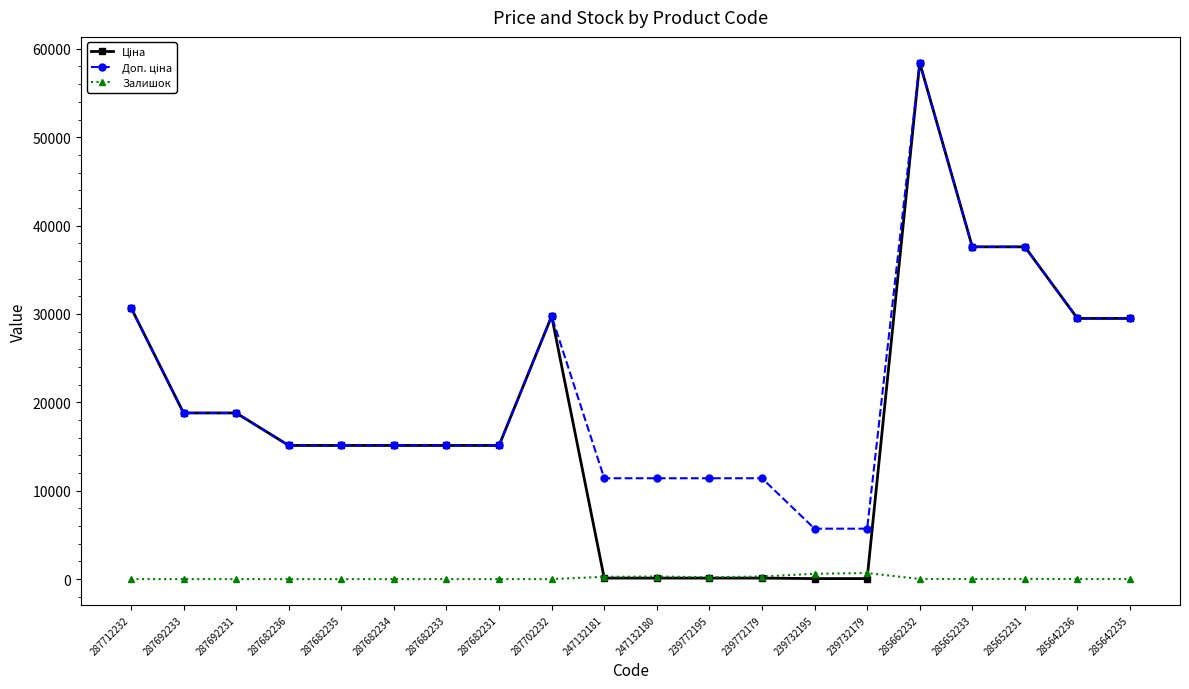

At how many categories does at least one series exceed 8750?

18